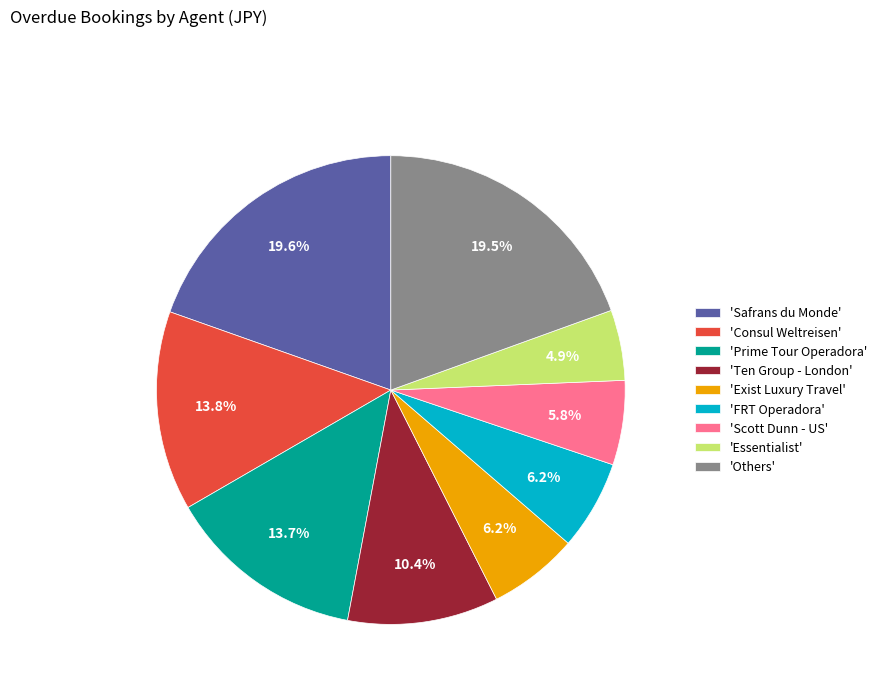

How many segments does this pie chart have?

9